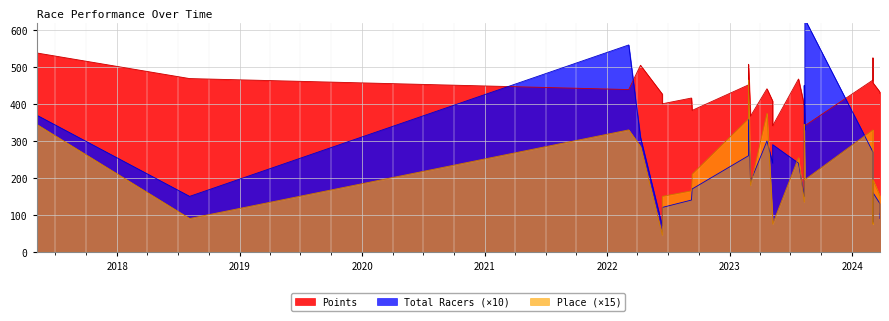

The value of Place at 2022-03-06 is 98.9. True or false?

False